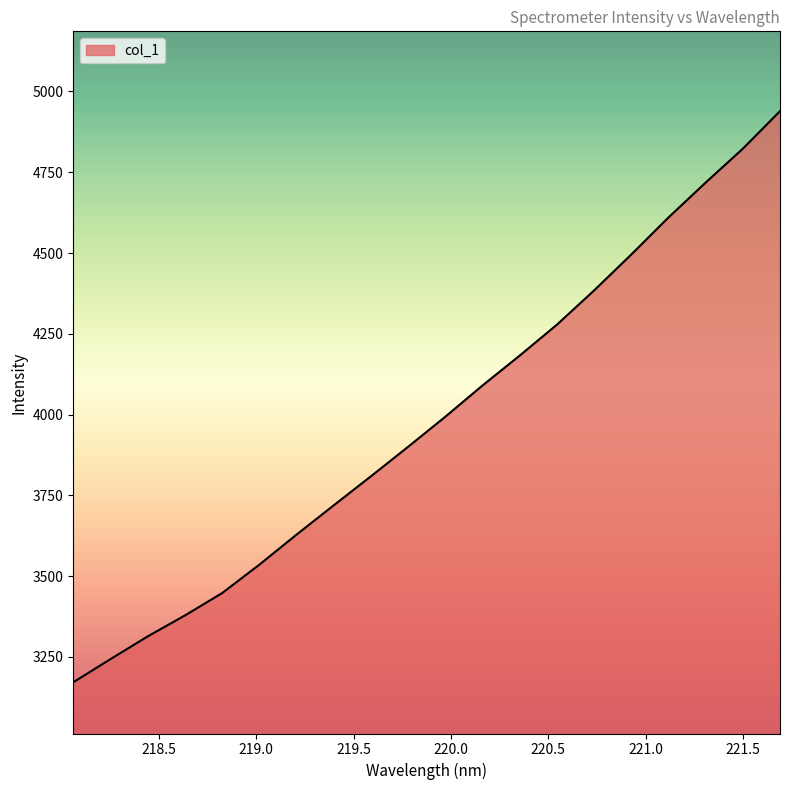

What is the greatest value displayed?

4939.0